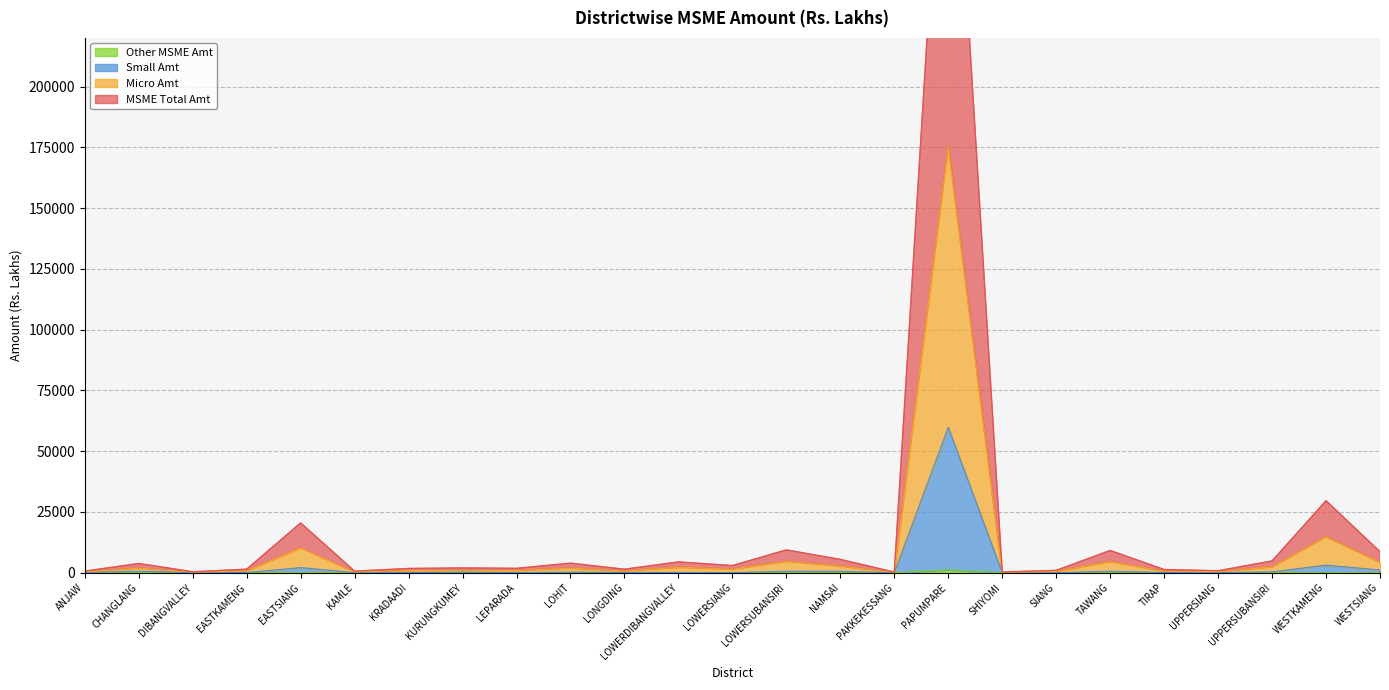

How many interior local valleys does the Other MSME Amt series have?

6